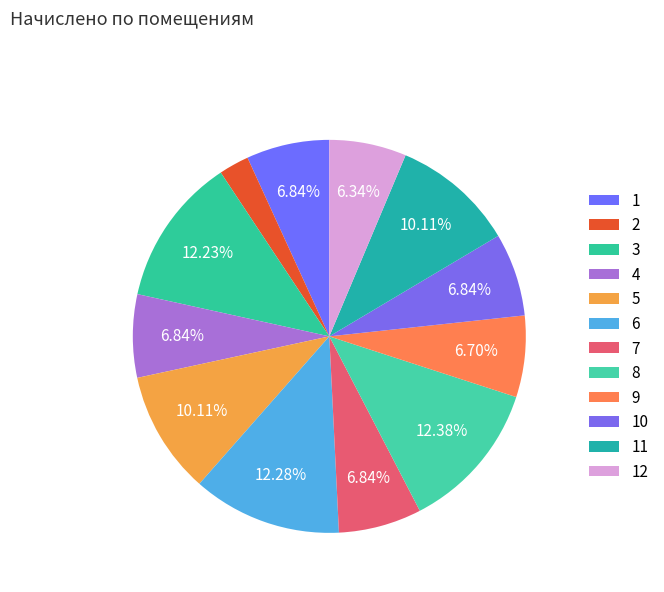

Which category has the biggest portion of the pie?

8